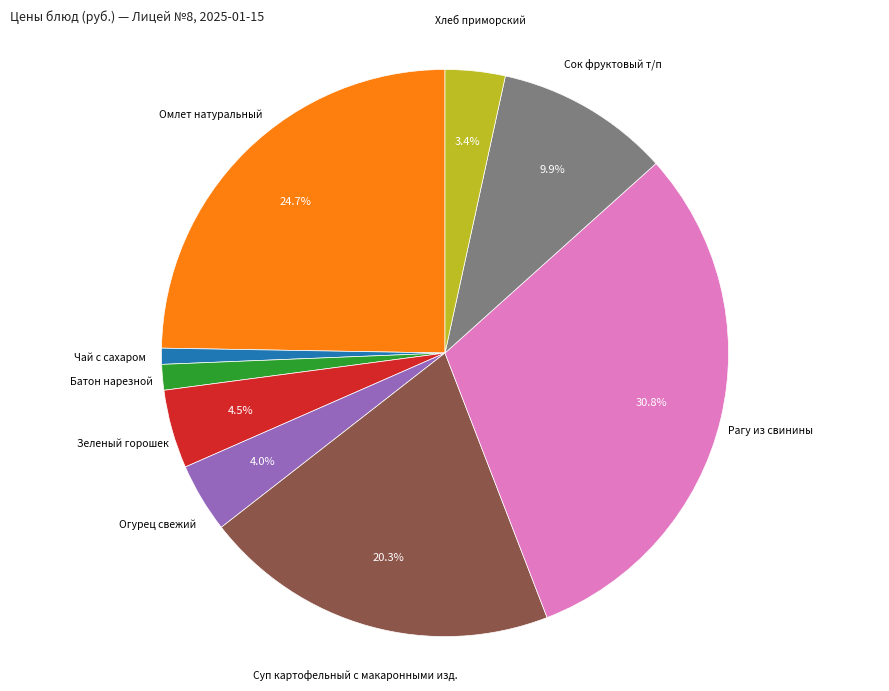

Is there any slice that represents more than half of the pie?

No